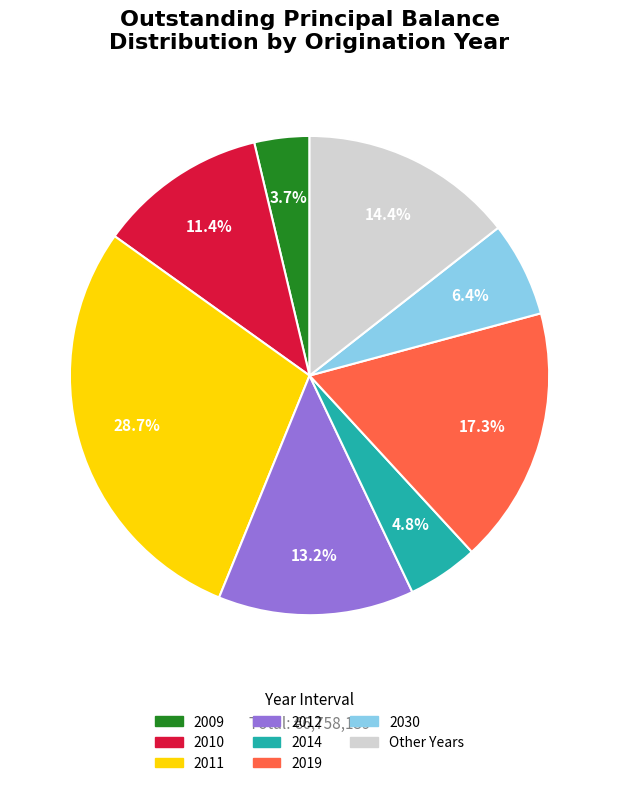

Is there a majority slice in this chart?

No